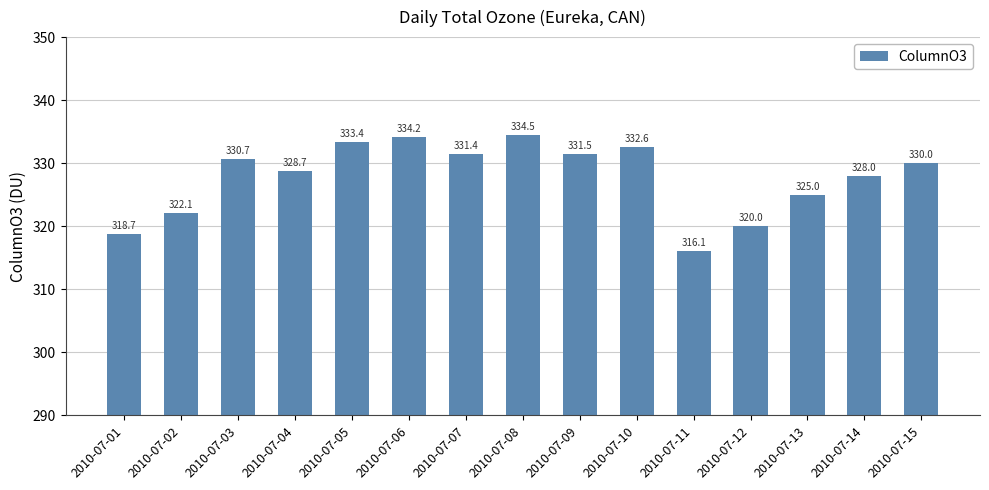

Count the number of data series in this chart.

1